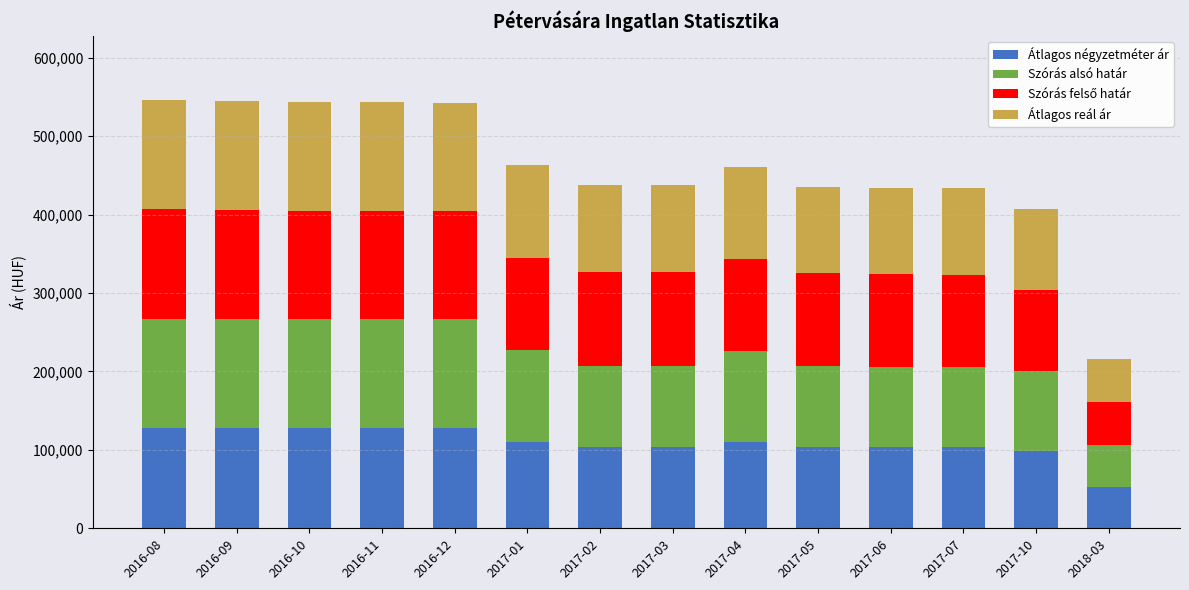

What is the average value of the Átlagos négyzetméter ár series?

109264